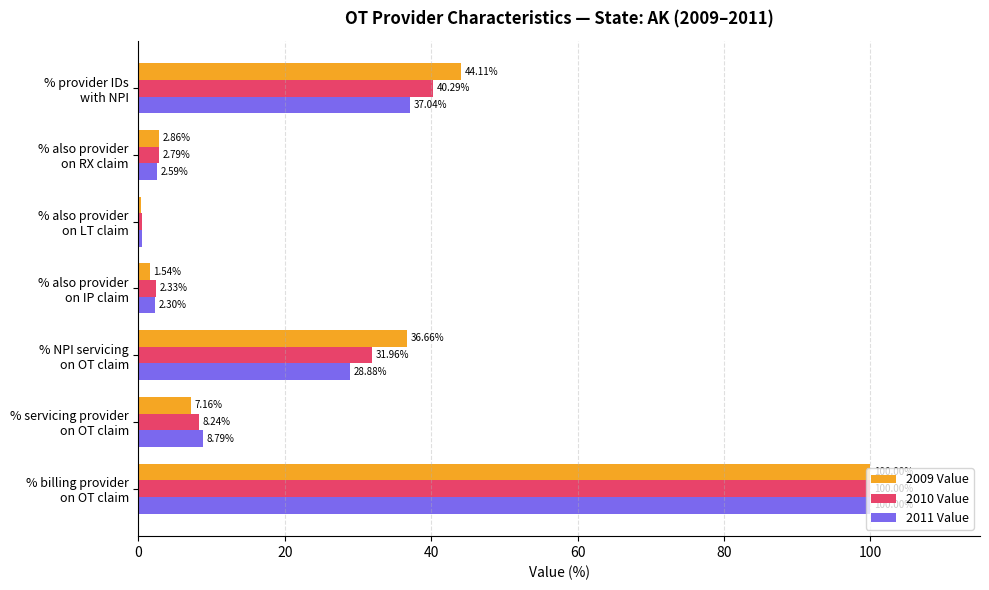

What are all the series names shown in the legend?

2009 Value, 2010 Value, 2011 Value